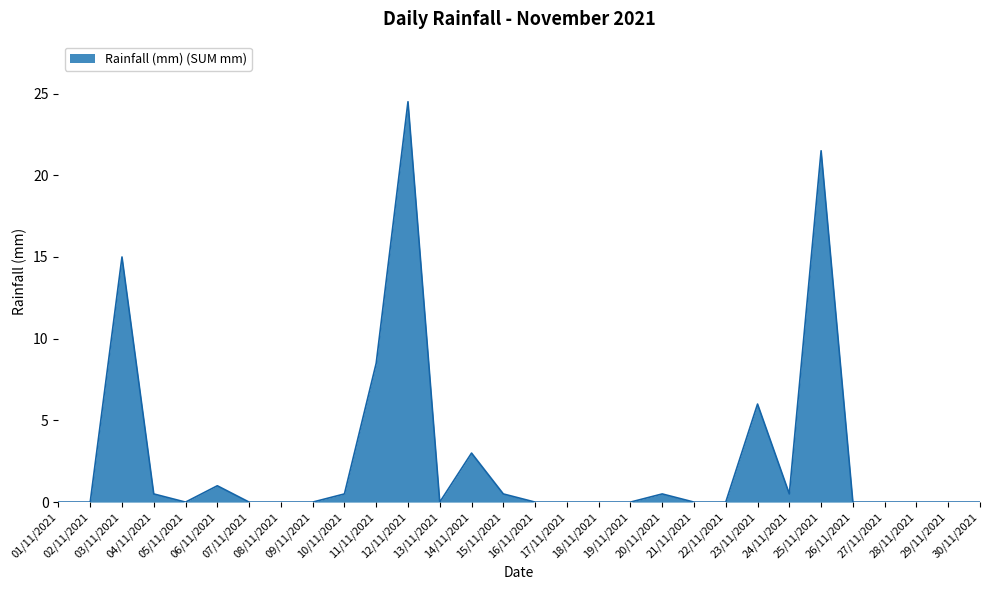

The value at 30/11/2021 is 0.0. True or false?

True